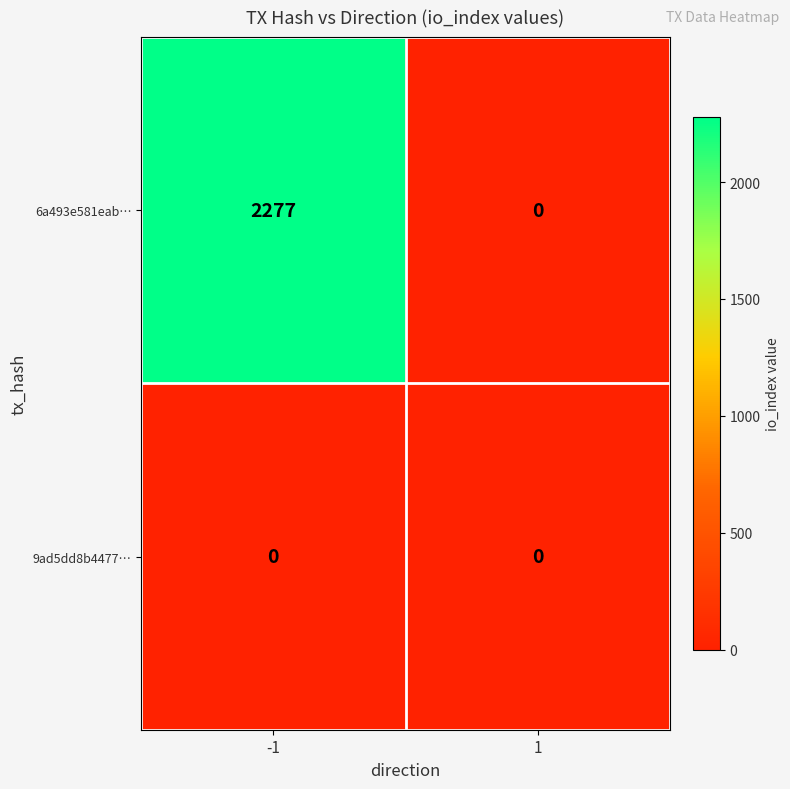

The 9ad5dd8b4477… series shows 0 at -1. True or false?

True